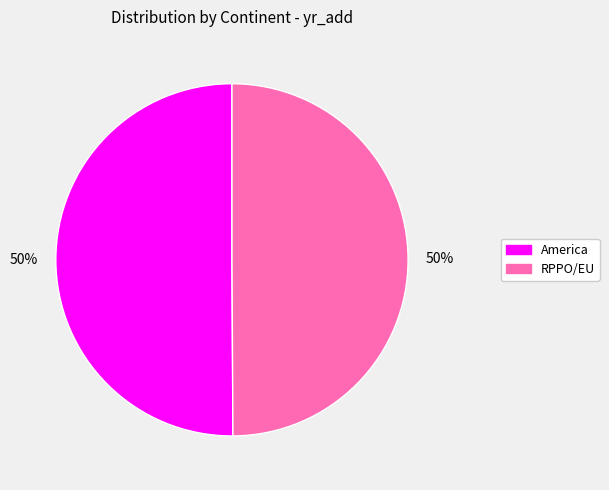

The America slice represents 65% of the pie. True or false?

False